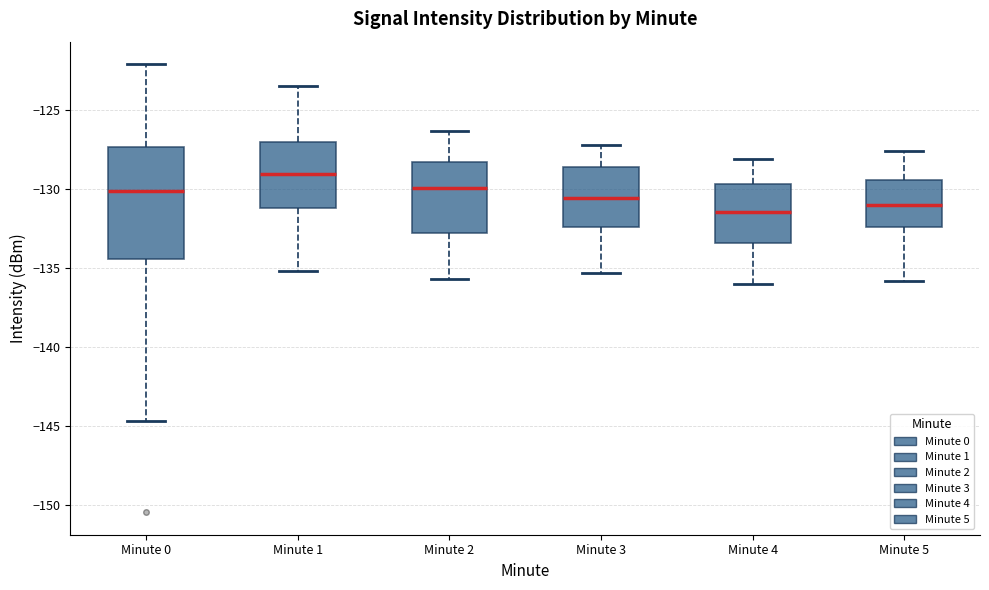

Reading left to right, transcribe this box plot: for each box, give where its median line is, the range the box spans, and where its two whiskers end, as read against the y-axis. The values are not printed on the chart, so give them approximately, as read against the axis.

Minute 0: median -130.0, box -134.5 to -127.5, whiskers -144.5 to -122.0
Minute 1: median -129.0, box -131.0 to -127.0, whiskers -135.0 to -123.5
Minute 2: median -130.0, box -133.0 to -128.0, whiskers -135.5 to -126.5
Minute 3: median -130.5, box -132.5 to -128.5, whiskers -135.5 to -127.0
Minute 4: median -131.5, box -133.5 to -129.5, whiskers -136.0 to -128.0
Minute 5: median -131.0, box -132.5 to -129.5, whiskers -136.0 to -127.5